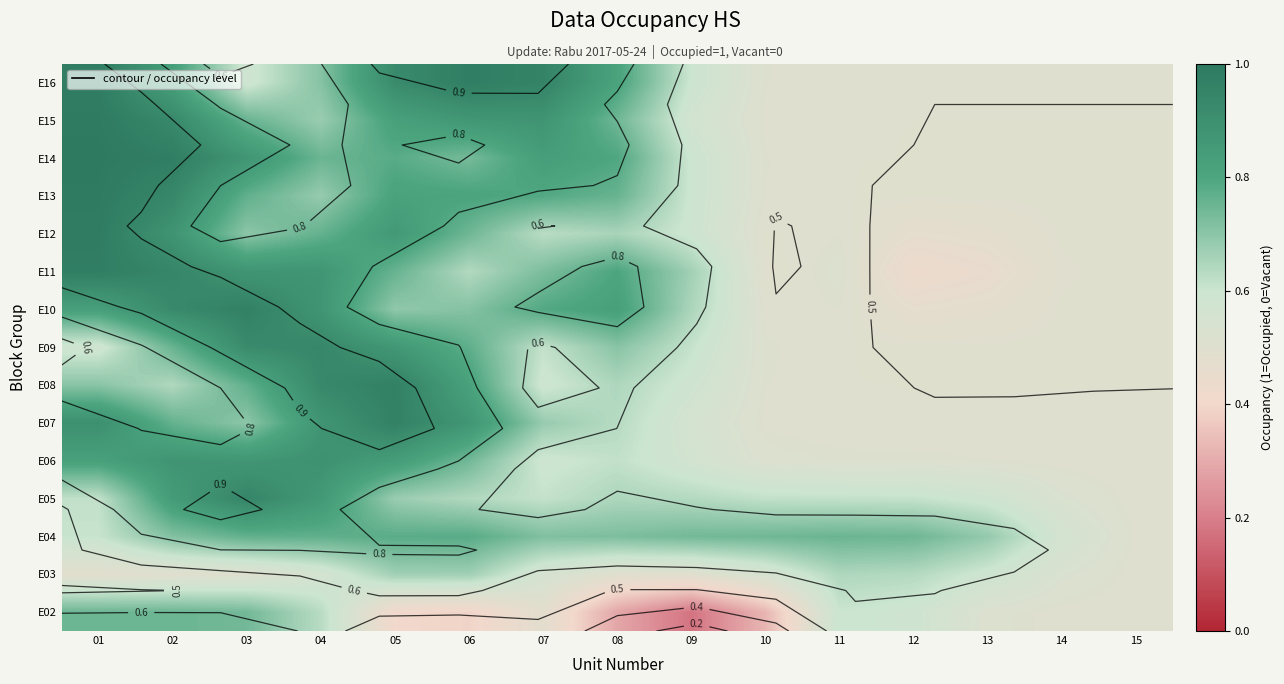

At which category is the sum across all series the highest?

02